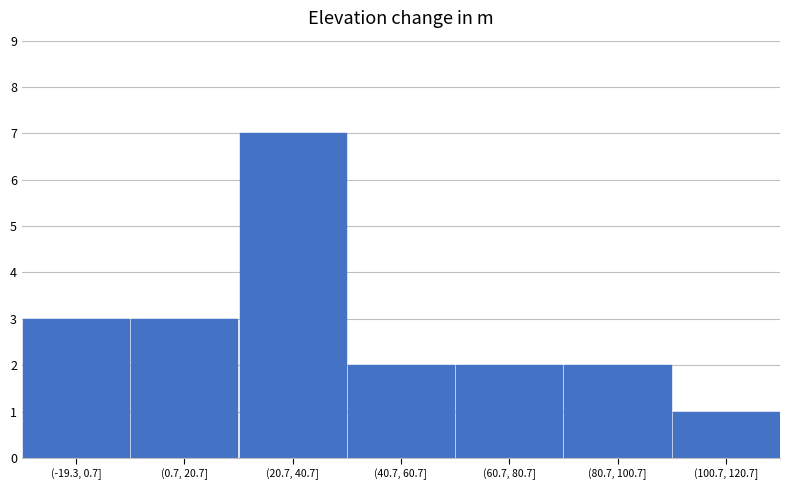

Reading left to right, extract all data points from this chart.

(-19.3, 0.7]=3	(0.7, 20.7]=3	(20.7, 40.7]=7	(40.7, 60.7]=2	(60.7, 80.7]=2	(80.7, 100.7]=2	(100.7, 120.7]=1